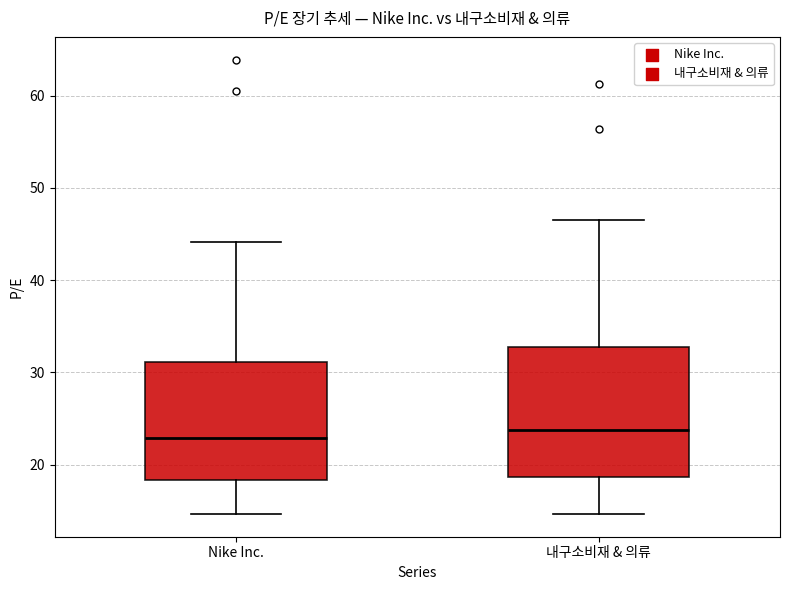

Where does the lower whisker of the box for 내구소비재 & 의류 end on the y-axis? The values are not printed on the chart, so give them approximately, as read against the axis.

15